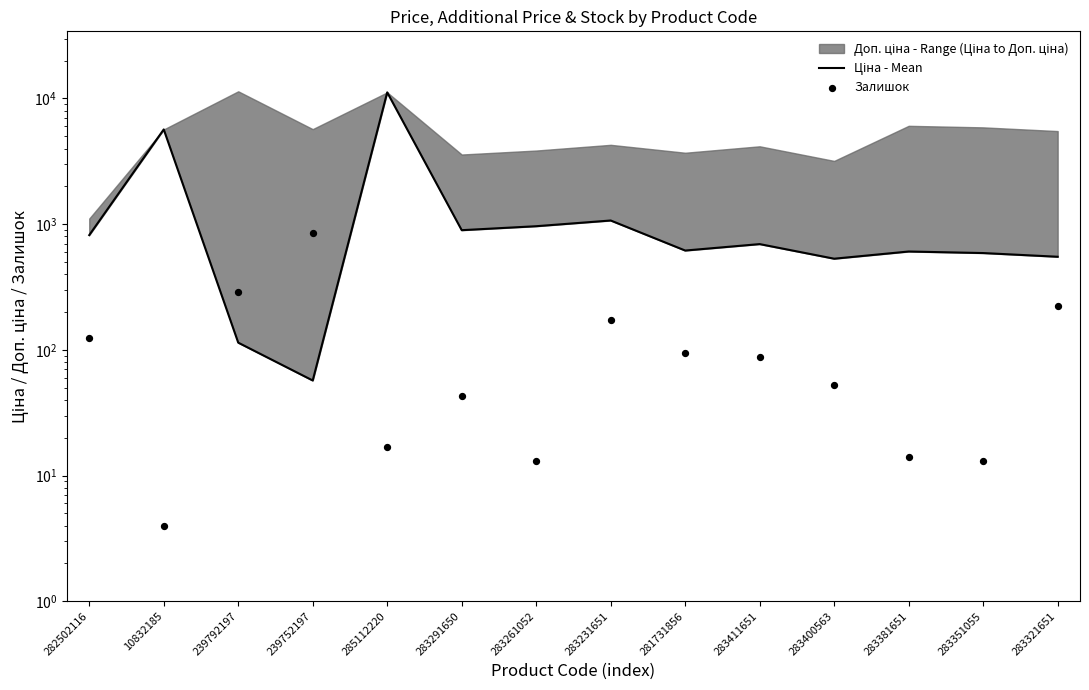

At which category is the sum across all series the highest?

285112220